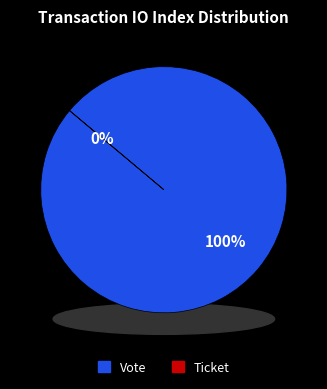

How many segments does this pie chart have?

2